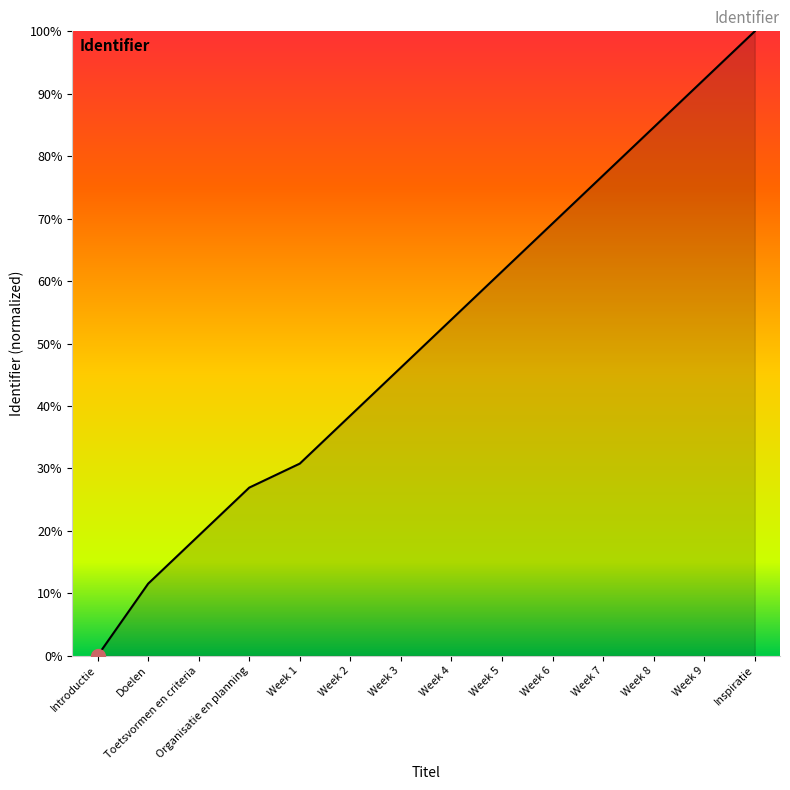

What is the sum of all values?

711.5